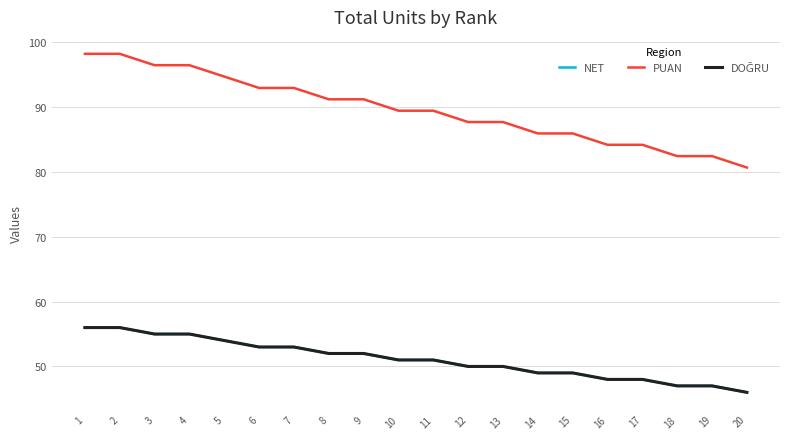

What is the minimum value for PUAN?

80.7